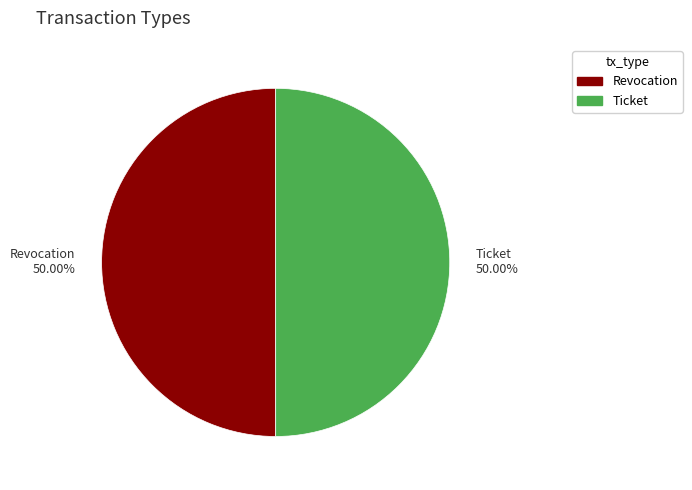

Combined, do Ticket 50.00% and Revocation 50.00% account for over 50%?

Yes